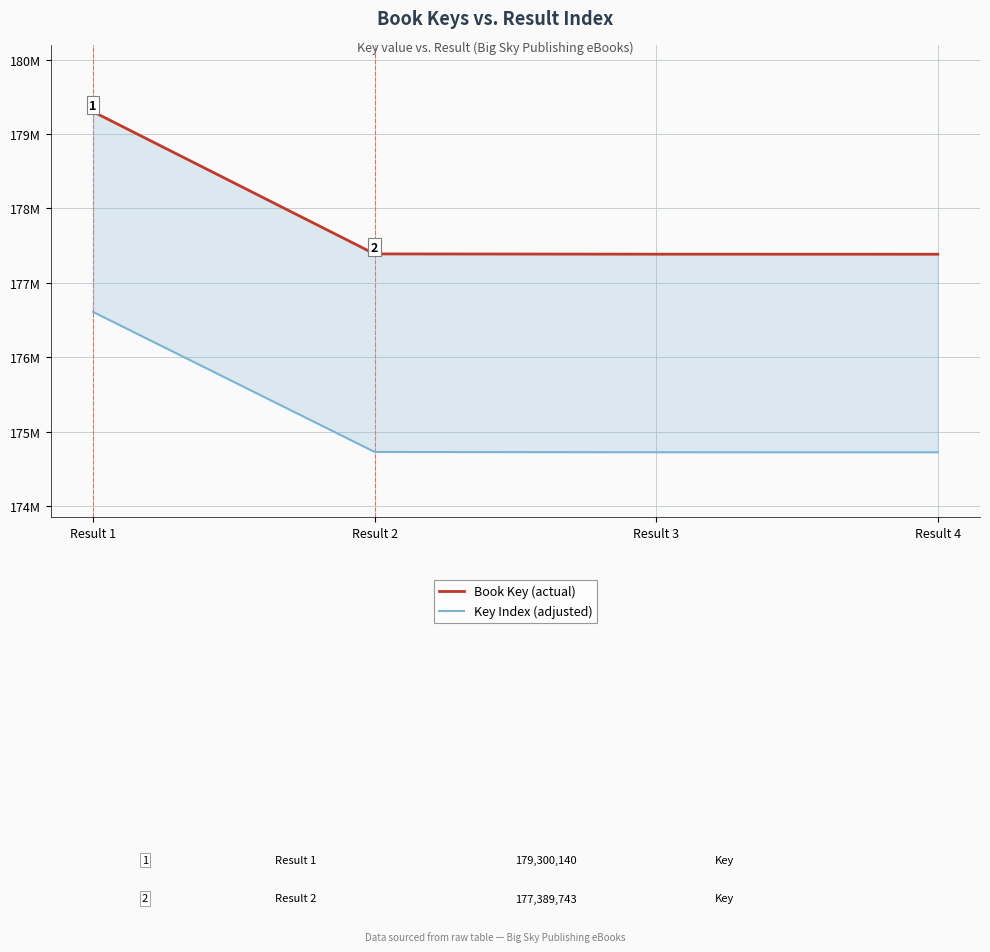

True or false: Book Key (actual) and Key Index (adjusted) cross at least once.

False